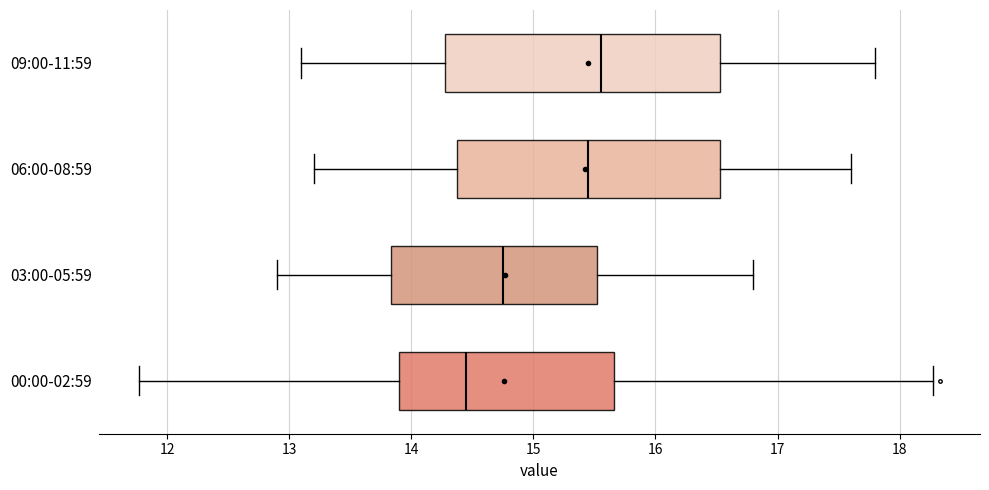

Reading bottom to top, transcribe this box plot: for each box, give where its median line is, the range the box spans, and where its two whiskers end, as read against the x-axis. The values are not printed on the chart, so give them approximately, as read against the axis.

00:00-02:59: median 14.5, box 13.9 to 15.7, whiskers 11.8 to 18.3
03:00-05:59: median 14.8, box 13.8 to 15.5, whiskers 12.9 to 16.8
06:00-08:59: median 15.5, box 14.4 to 16.5, whiskers 13.2 to 17.6
09:00-11:59: median 15.6, box 14.3 to 16.5, whiskers 13.1 to 17.8